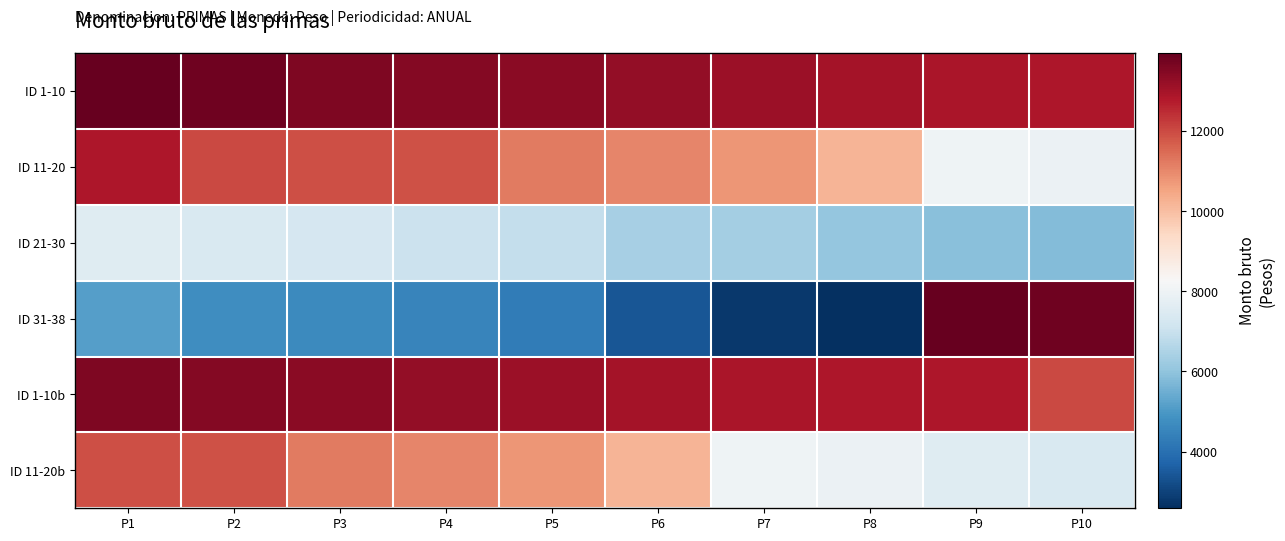

What is the smallest value displayed?

2582.7